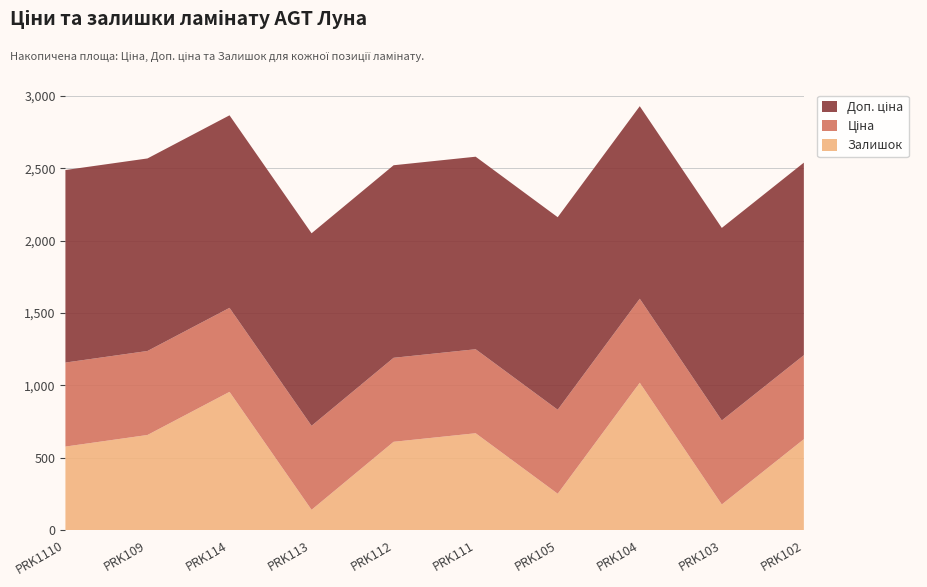

Reading left to right, extract all data points from this chart.

Залишок: 577.0	657.0	955.0	140.0	610.0	669.0	251.0	1018.0	177.0	628.0
Ціна: 580.4	580.4	580.4	580.4	580.4	580.4	580.4	580.4	580.4	580.4
Доп. ціна: 1330.3	1330.3	1330.3	1330.3	1330.3	1330.3	1330.3	1330.3	1330.3	1330.3